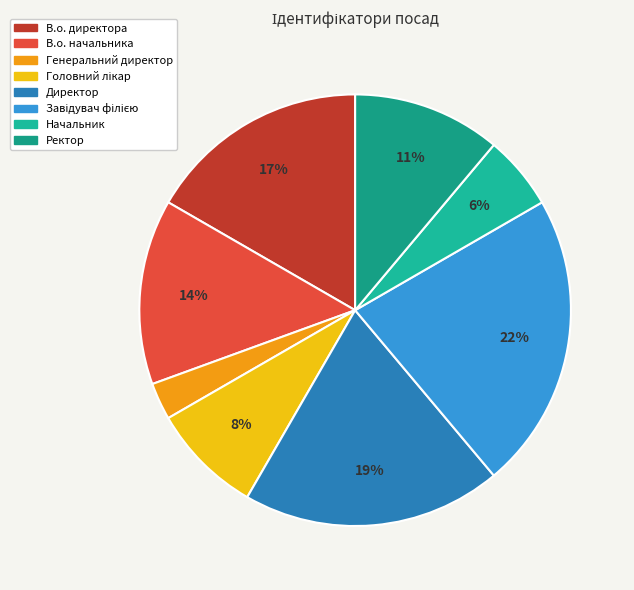

Approximately how many times larger is the value at Генеральний директор compared to Завідувач філією?

0.1